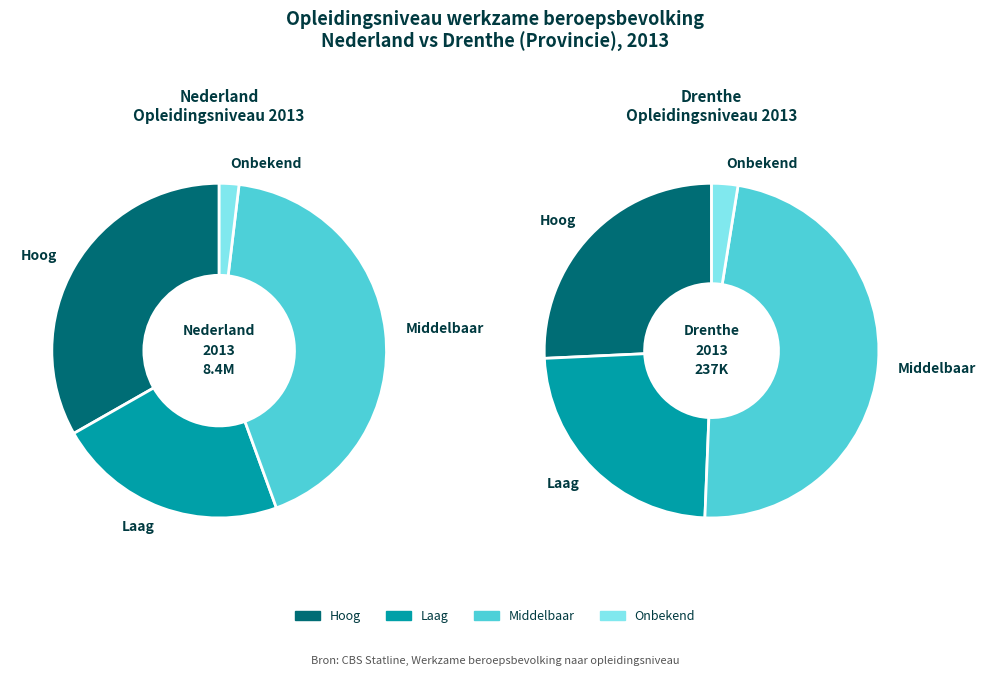

Is there a majority slice in this chart?

No